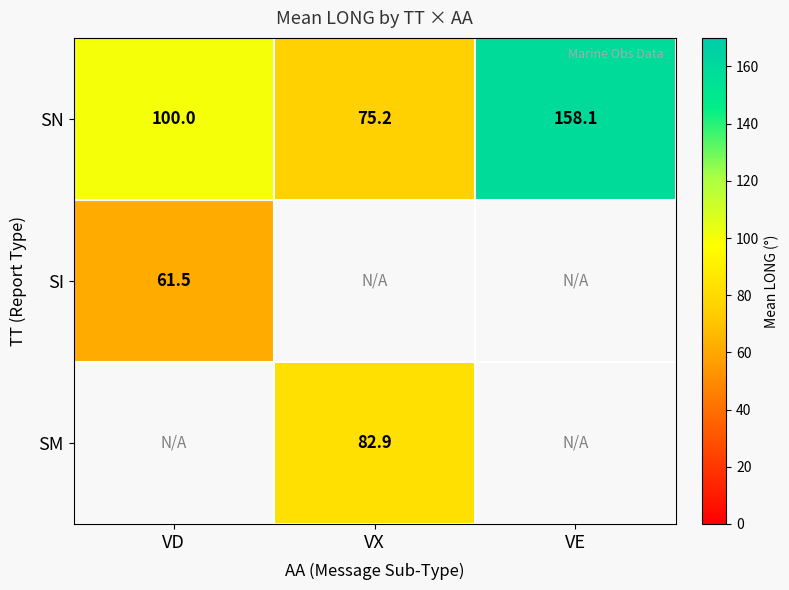

Which has a higher value, VD or VX?

VD